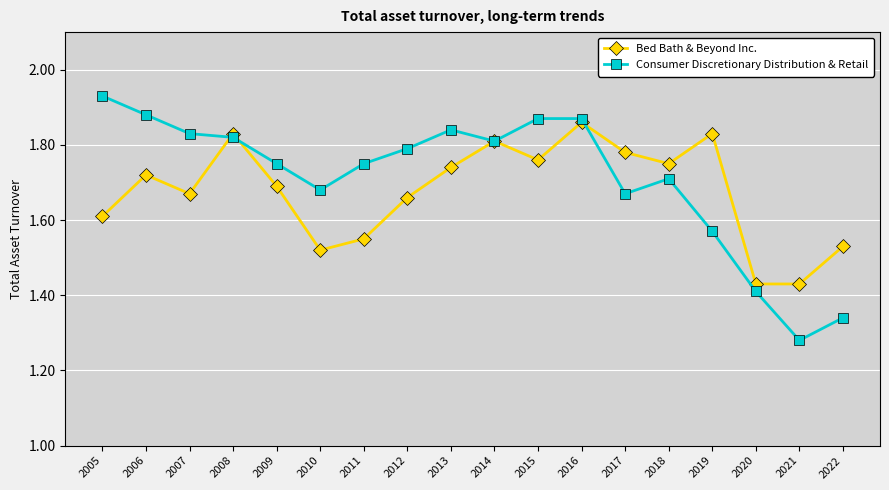

True or false: Bed Bath & Beyond Inc. has more than 1 interior local peaks.

True